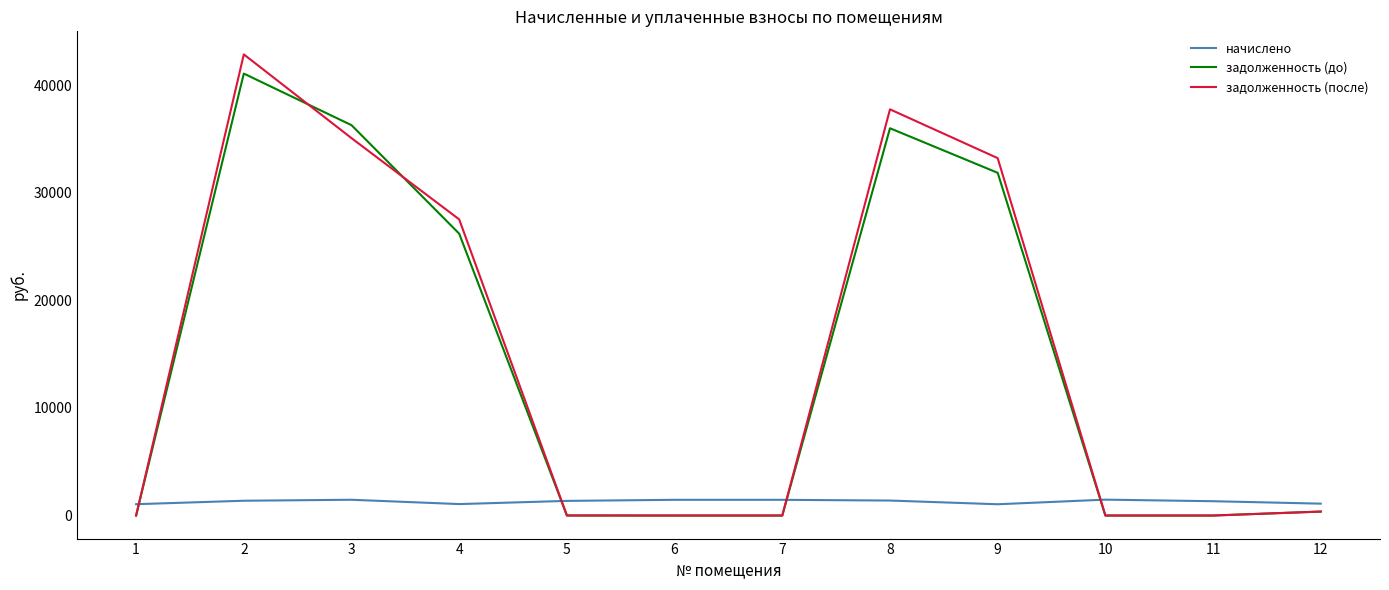

Between which two adjacent categories do начислено and задолженность (после) first intersect?

1 and 2